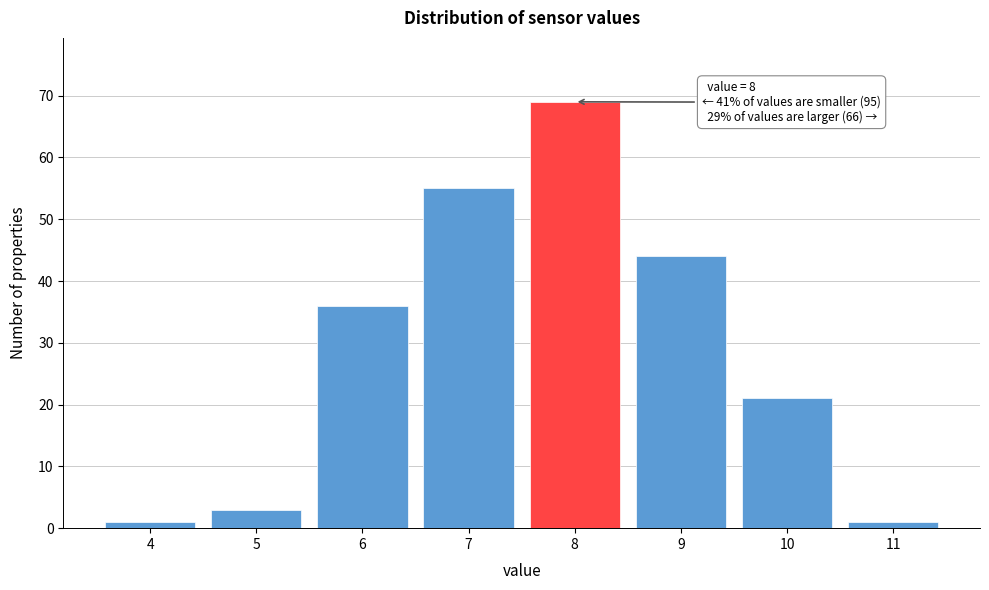

Which range on the x-axis has the tallest bar?

7.5 to 8.5